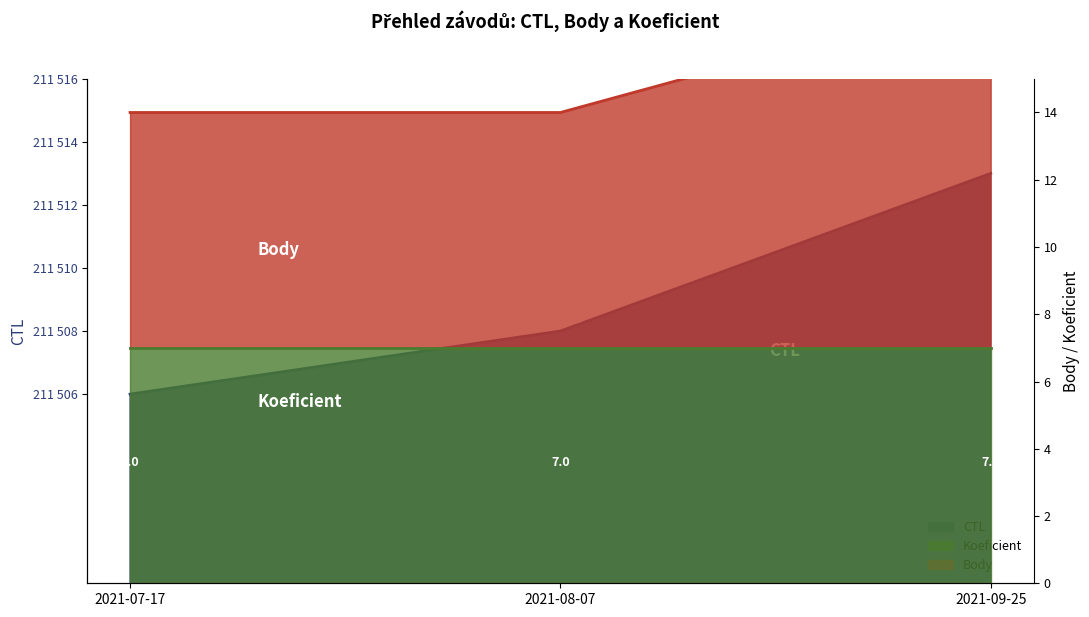

True or false: Body has a value of 14.0 at 2021-07-17.

True